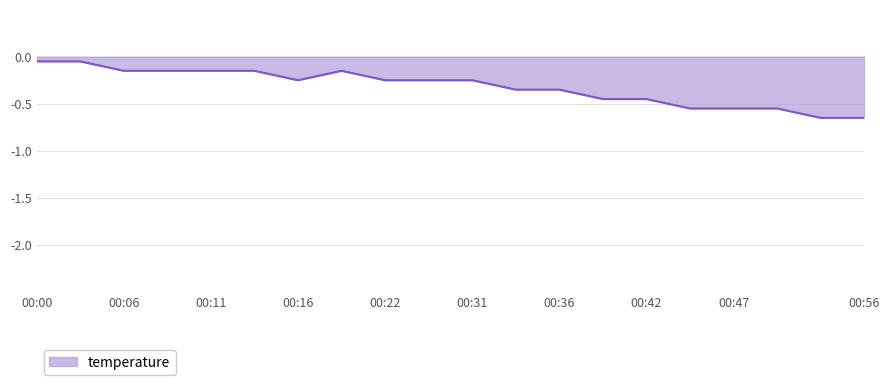

What is the difference between the maximum and minimum values?

0.6